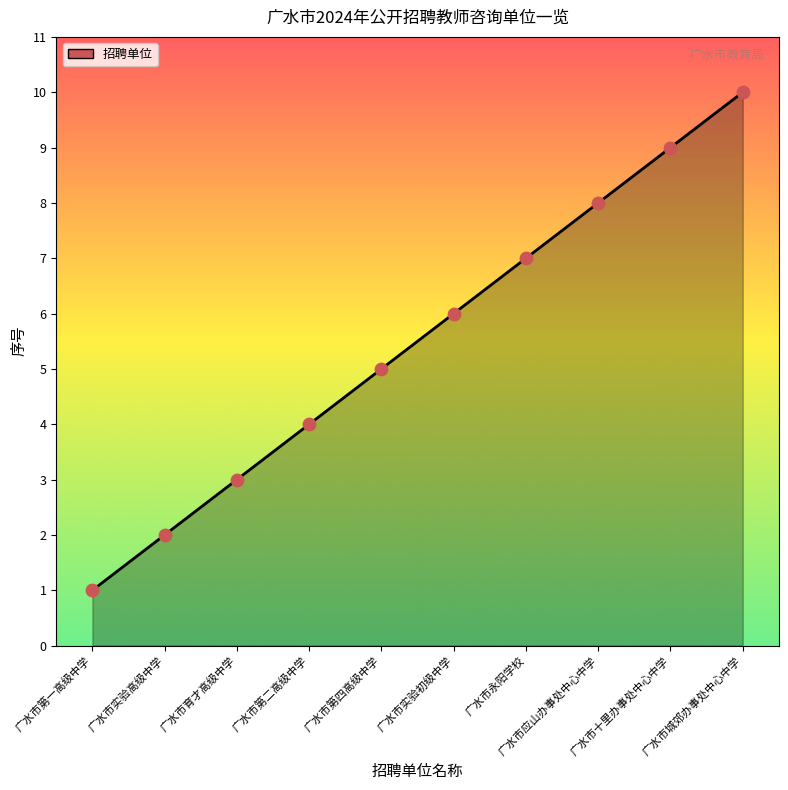

What is the change in value from 广水市应山办事处中心中学 to 广水市城郊办事处中心中学?

+2